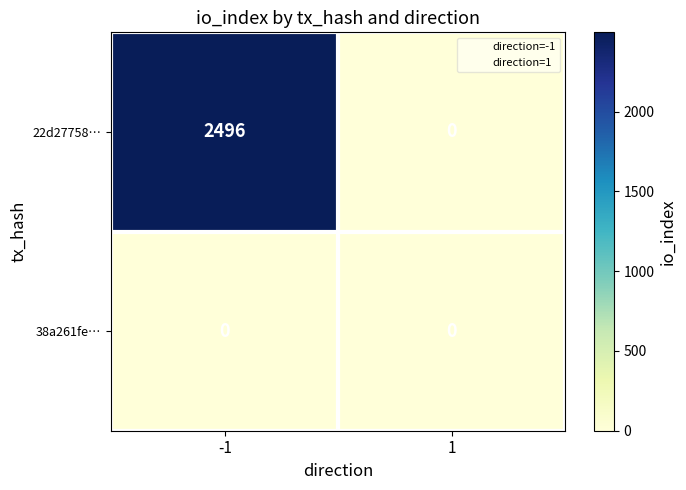

Which category has the highest value across all series?

-1